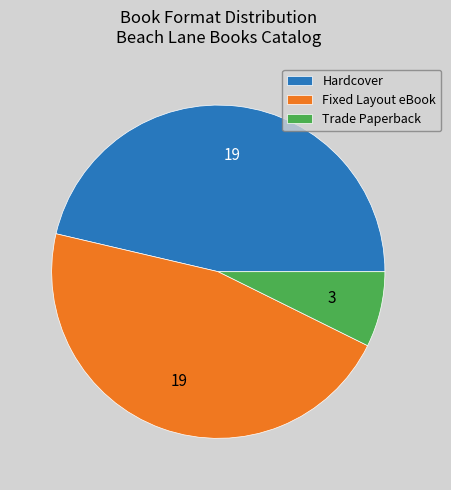

Do Trade Paperback and Hardcover together represent more than half of the pie?

Yes